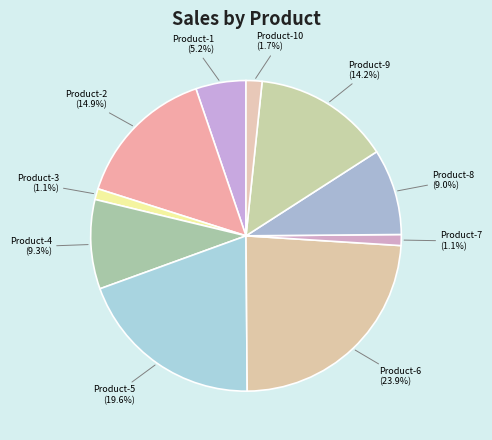

To the nearest percent, what is the difference between the Product-9 and Product-2 slice percentages?

1%